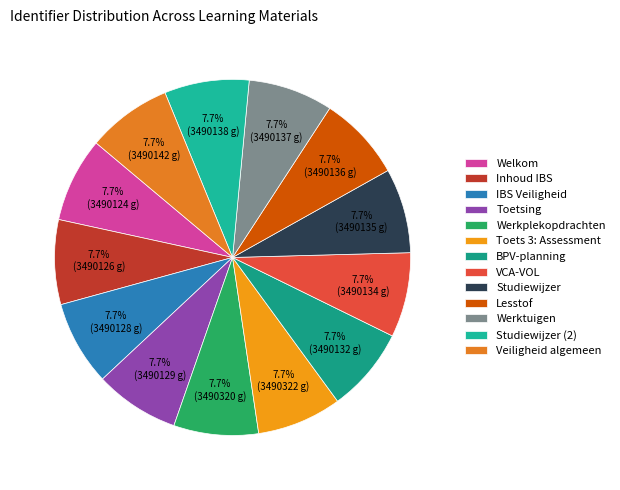

What is the ratio of the value at Werktuigen to the value at VCA-VOL?

1.0